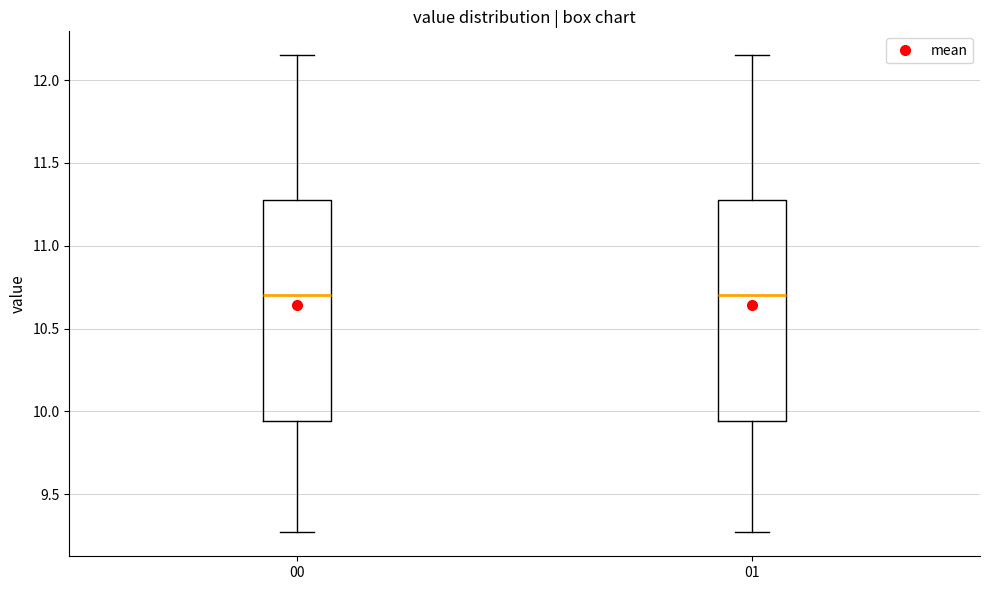

Where does the lower whisker of the box at x = 01 end on the y-axis? The values are not printed on the chart, so give them approximately, as read against the axis.

9.25